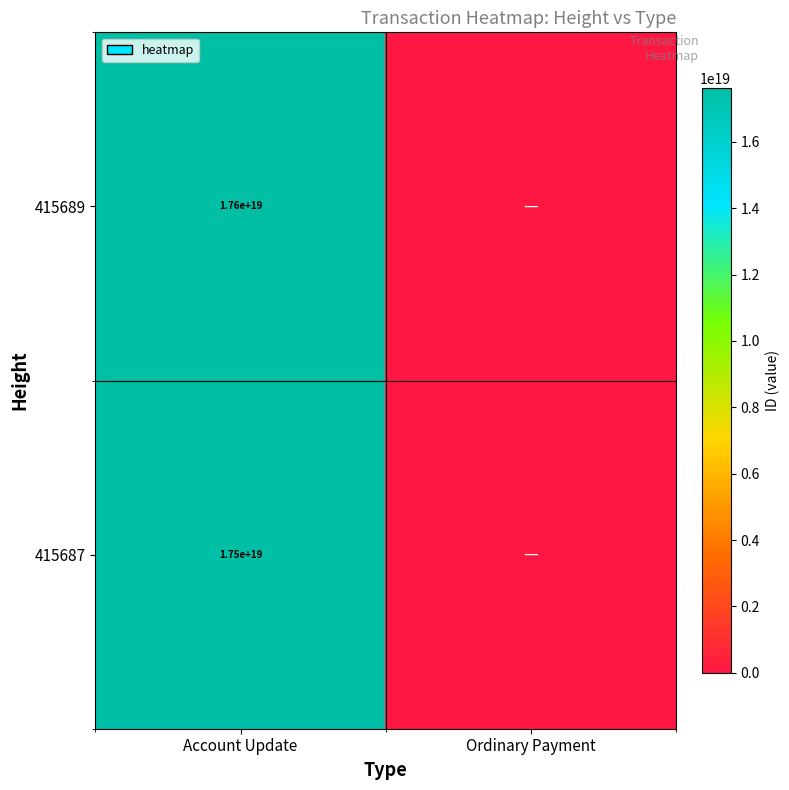

At which category does the chart reach its peak across all series?

Account Update